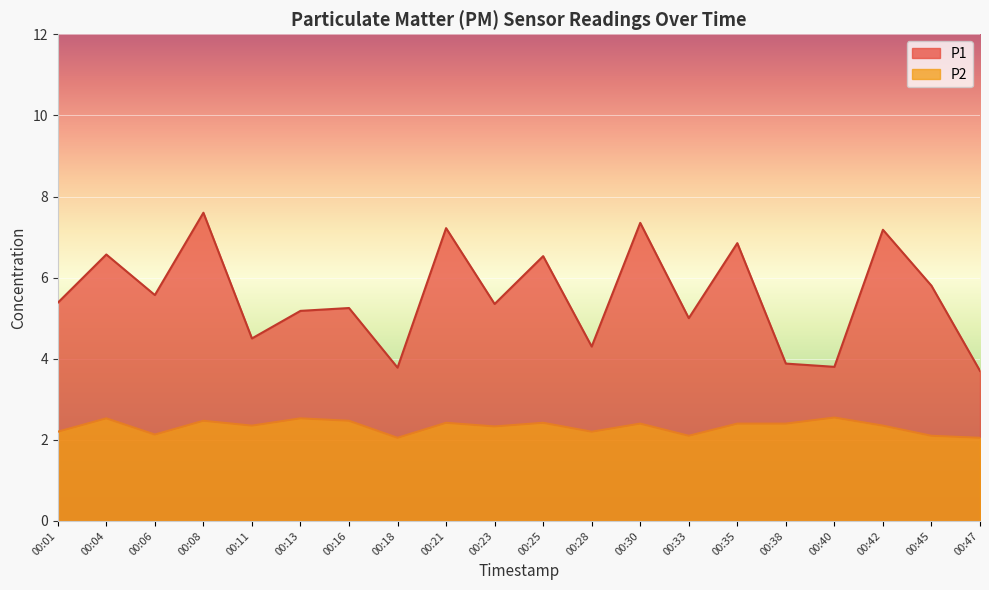

Reading left to right, what are all the values shown in this chart?

P1: 00:01=5.4	00:04=6.6	00:06=5.6	00:08=7.6	00:11=4.5	00:13=5.2	00:16=5.2	00:18=3.8	00:21=7.2	00:23=5.3	00:25=6.5	00:28=4.3	00:30=7.3	00:33=5.0	00:35=6.8	00:38=3.9	00:40=3.8	00:42=7.2	00:45=5.8	00:47=3.7
P2: 00:01=2.2	00:04=2.5	00:06=2.1	00:08=2.5	00:11=2.4	00:13=2.5	00:16=2.5	00:18=2.0	00:21=2.4	00:23=2.3	00:25=2.4	00:28=2.2	00:30=2.4	00:33=2.1	00:35=2.4	00:38=2.4	00:40=2.5	00:42=2.4	00:45=2.1	00:47=2.0